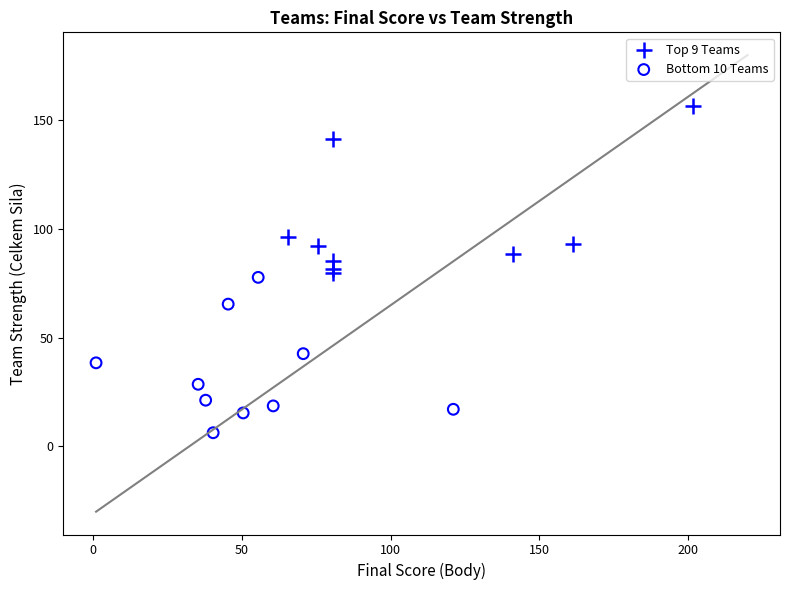

Which series contains the lowest Y value?

Bottom 10 Teams